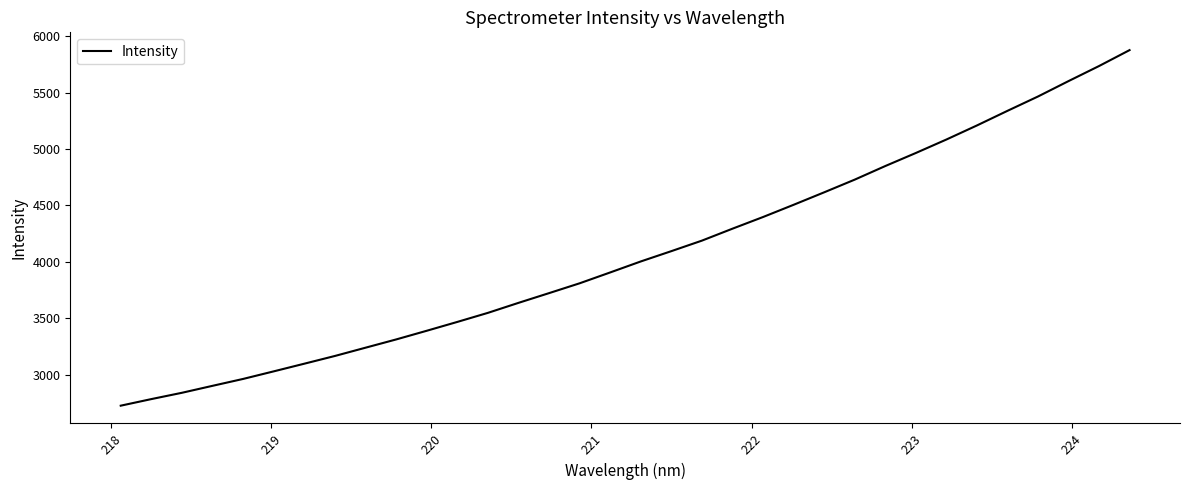

What is the difference between the maximum and minimum values?

3149.7